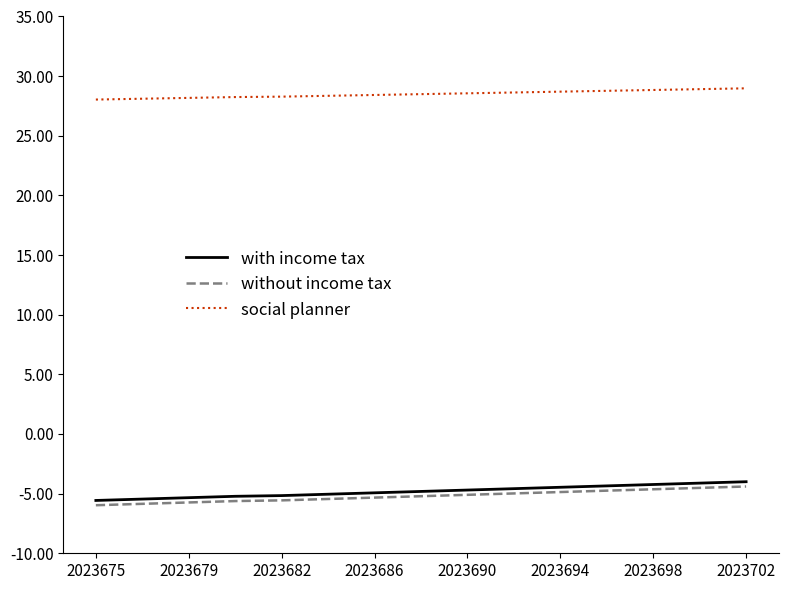

Does the chart display data point markers on the line(s)?

No